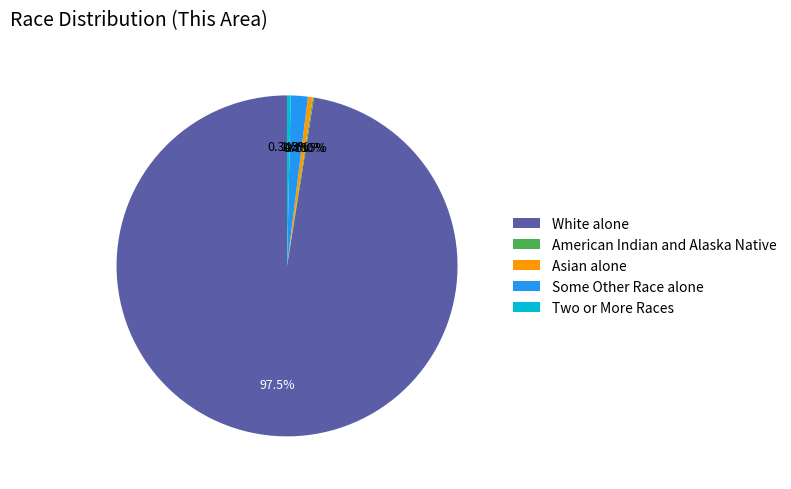

What portion of the pie excludes Asian alone?

99.5%